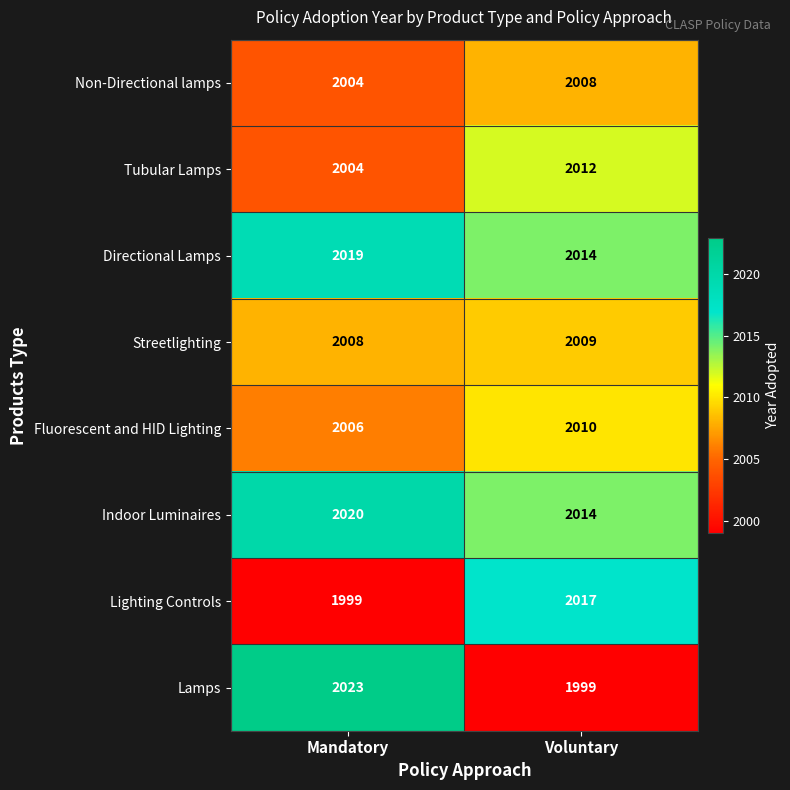

Reading right to left, extract all data points from this chart.

Non-Directional lamps: 2008	2004
Tubular Lamps: 2012	2004
Directional Lamps: 2014	2019
Streetlighting: 2009	2008
Fluorescent and HID Lighting: 2010	2006
Indoor Luminaires: 2014	2020
Lighting Controls: 2017	1999
Lamps: 1999	2023